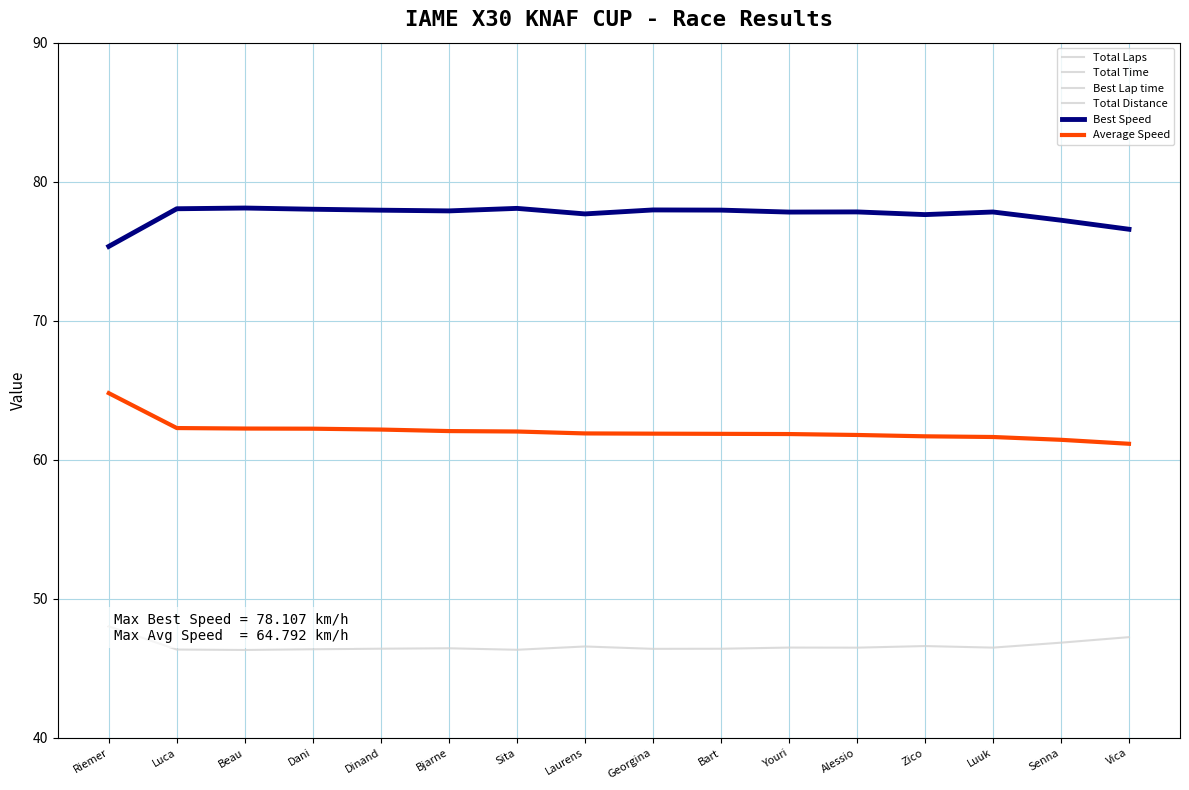

What is the value of the Total Distance point at the 14th from the left?

14.1